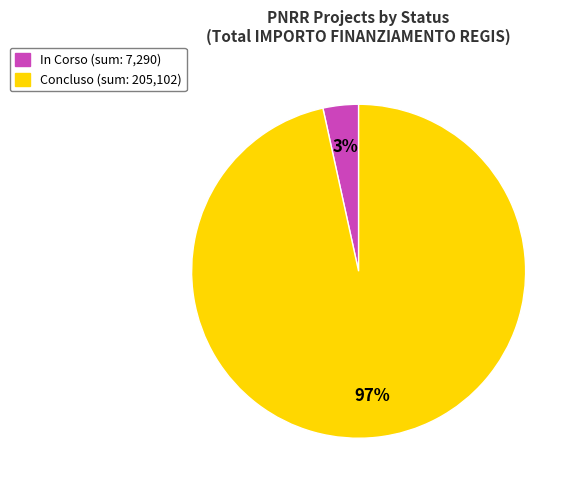

How many segments does this pie chart have?

2